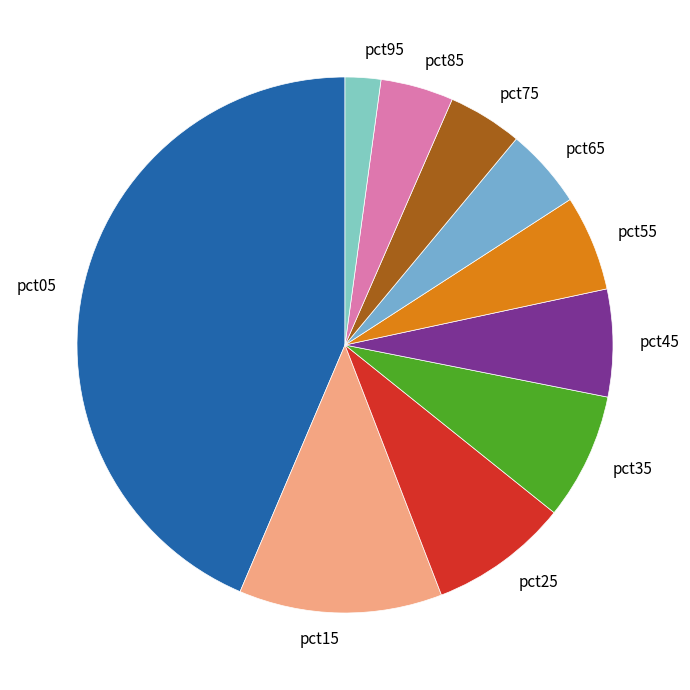

Is it true that pct05 is 58% of the pie?

False